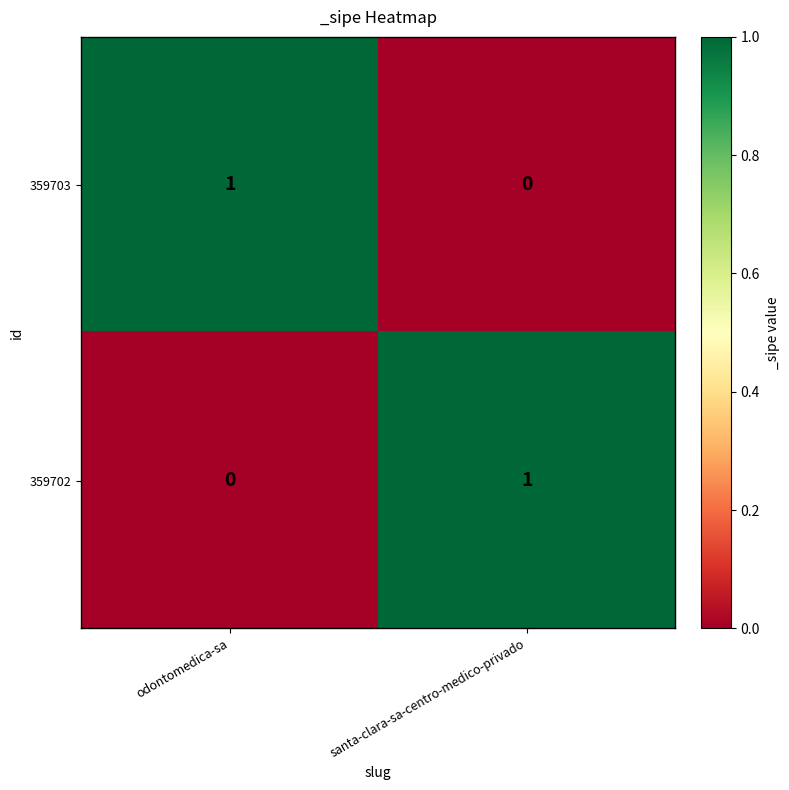

What is the maximum value shown in the chart?

1